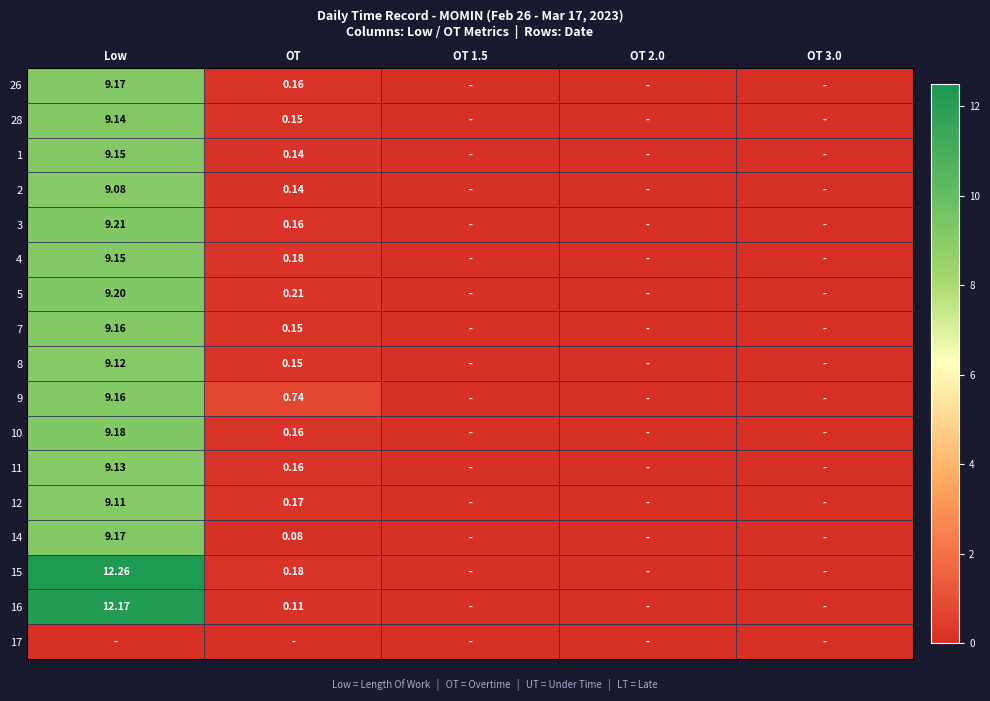

Rank the series at OT 1.5 from highest to lowest value.

26, 28, 1, 2, 3, 4, 5, 7, 8, 9, 10, 11, 12, 14, 15, 16, 17